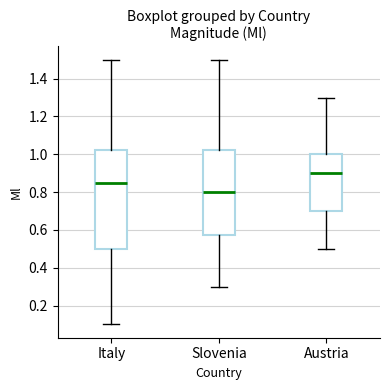

Where does the upper whisker of the box for Slovenia end on the y-axis? The values are not printed on the chart, so give them approximately, as read against the axis.

1.50